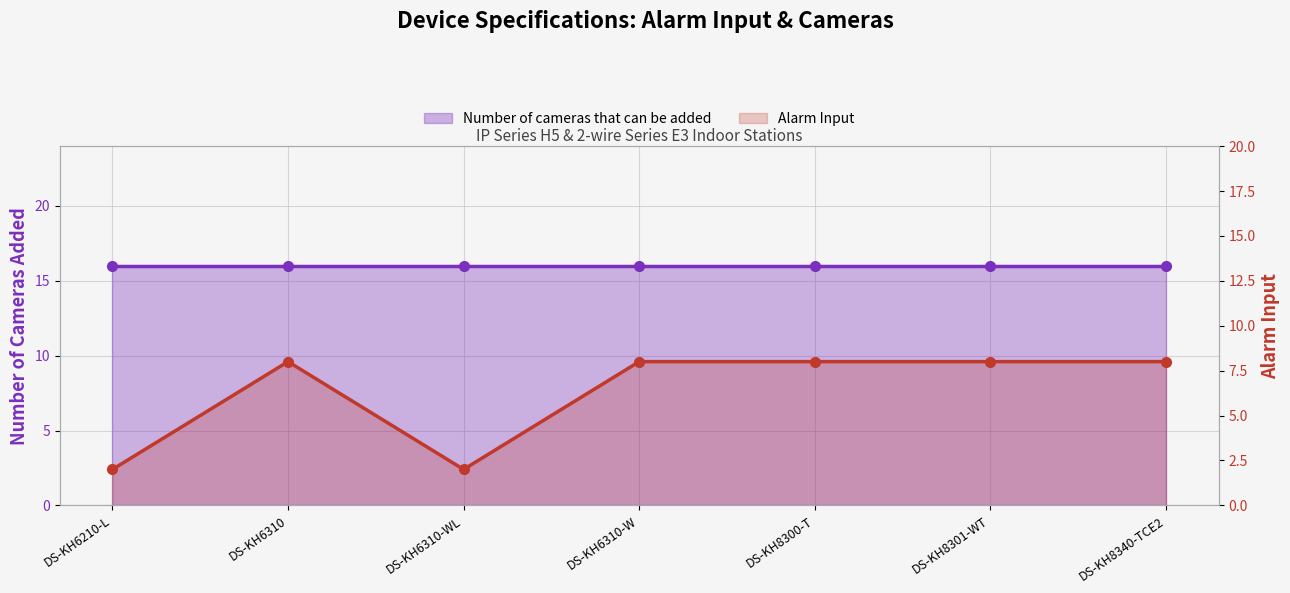

Where is the first local maximum?

DS-KH6310